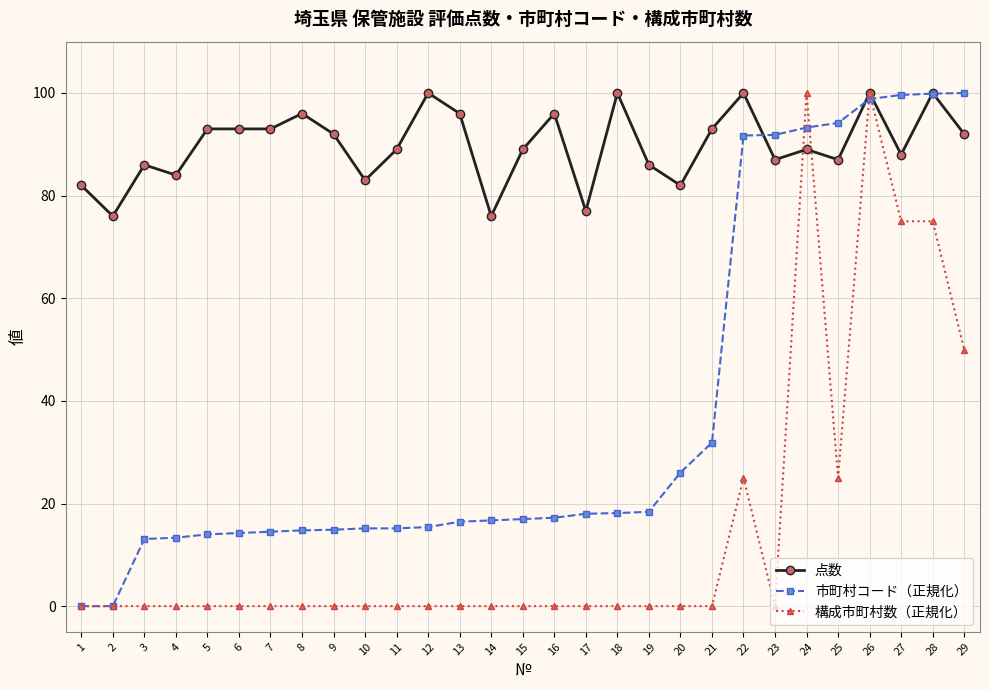

At 3, list the series in order from largest to smallest.

点数, 市町村コード（正規化）, 構成市町村数（正規化）